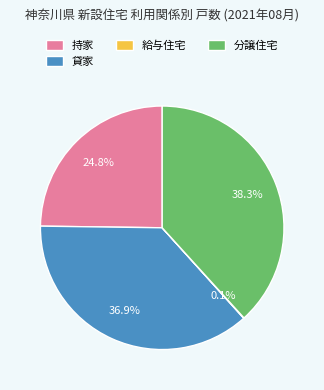

To the nearest percent, what is the average slice percentage?

25%